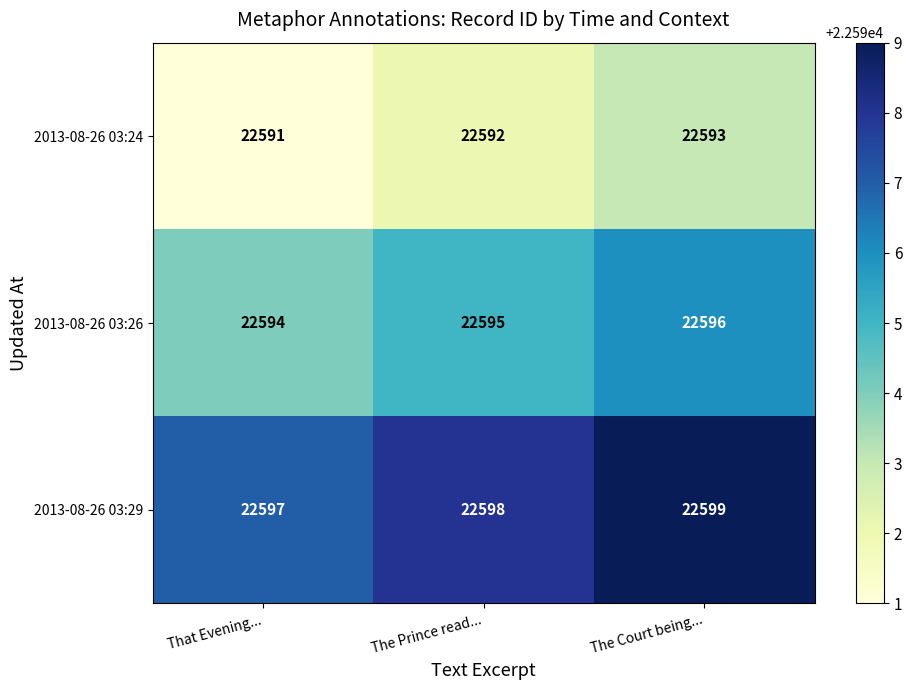

Is the value of 2013-08-26 03:26 at That Evening... greater than the value of 2013-08-26 03:24 at That Evening...?

Yes